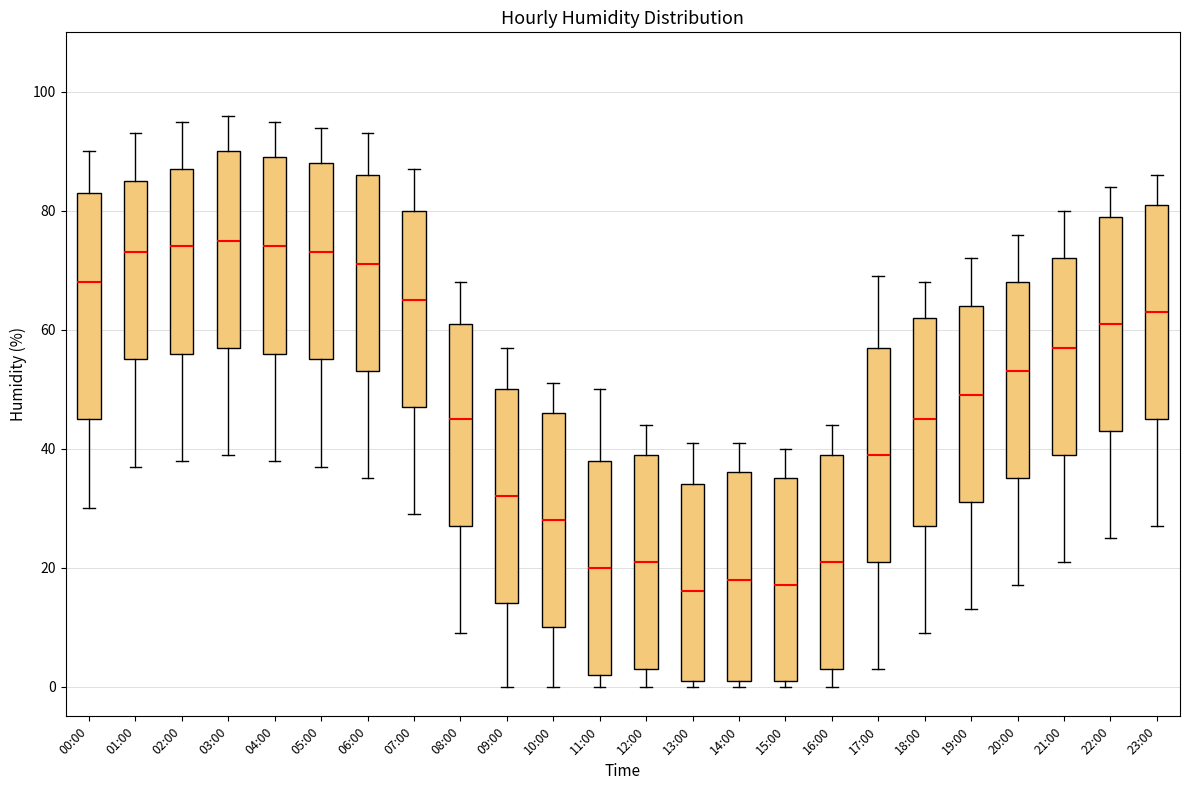

Where does the upper whisker of the box for 14:00 end on the y-axis? The values are not printed on the chart, so give them approximately, as read against the axis.

42